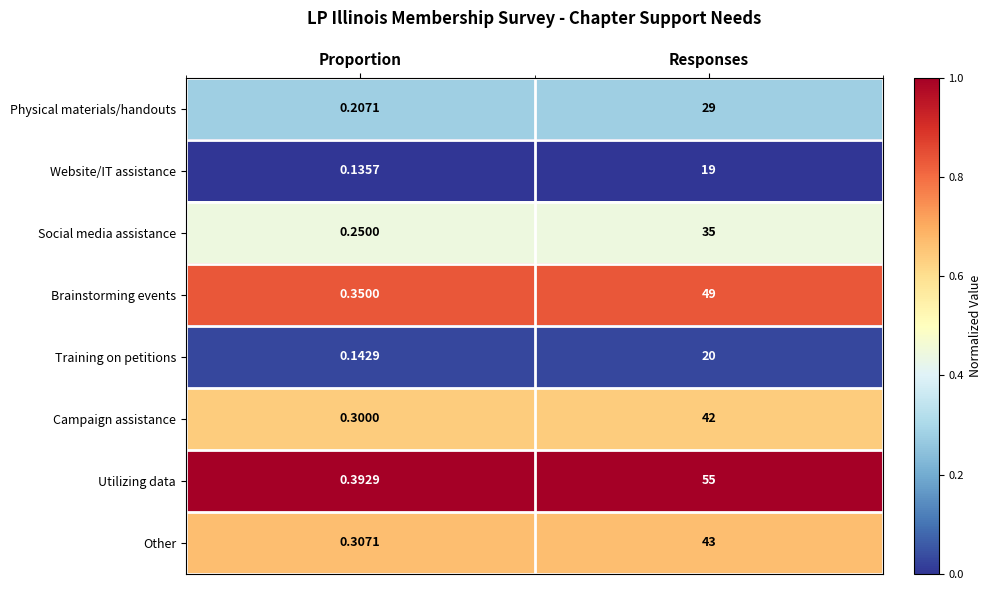

Which category has the highest value in the Other series?

Responses